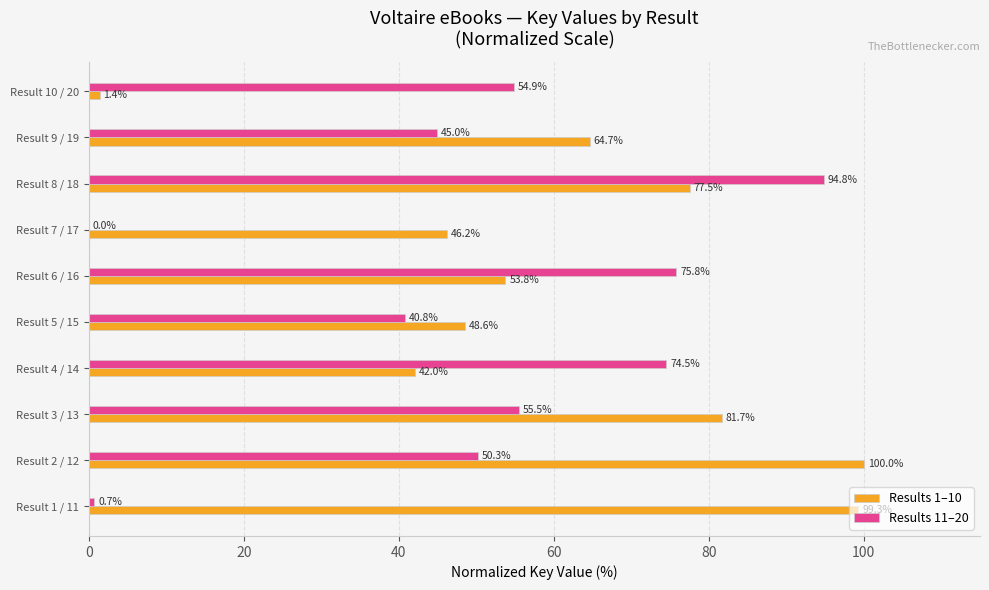

Between Result 2 / 12 and Result 9 / 19, which series saw the biggest shift?

Results 1–10